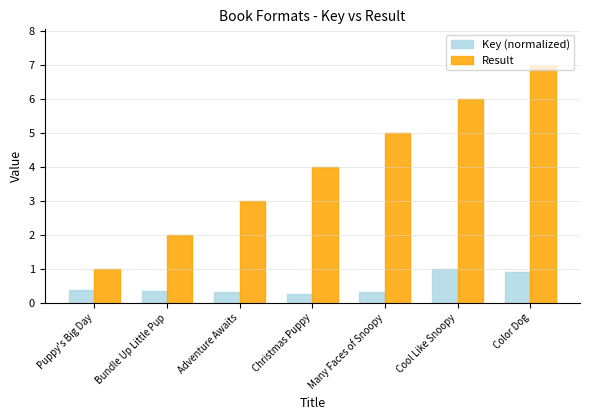

What is the total value across all series at Bundle Up Little Pup?

2.4